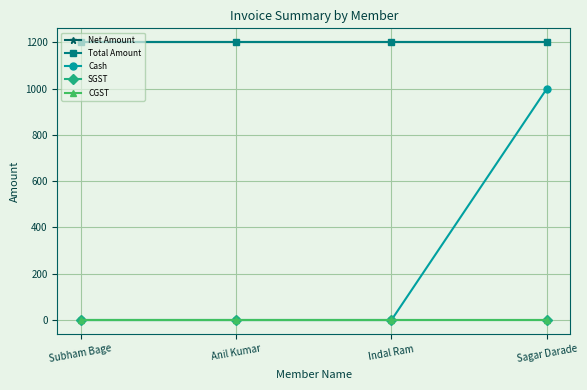

Reading left to right, what are all the values shown in this chart?

Net Amount: 1200	1200	1200	1200
Total Amount: 1200	1200	1200	1200
Cash: 0	0	0	1000
SGST: 0	0	0	0
CGST: 0	0	0	0